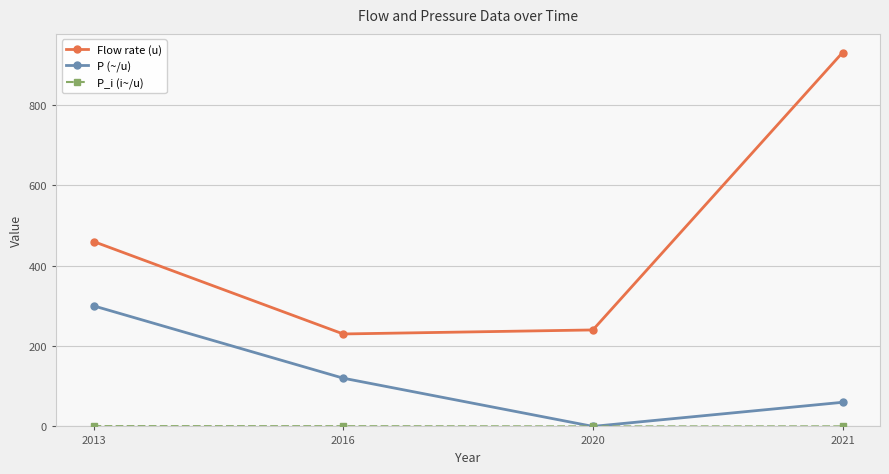

List the labels in order of P (~/u) value, smallest first.

2020, 2021, 2016, 2013